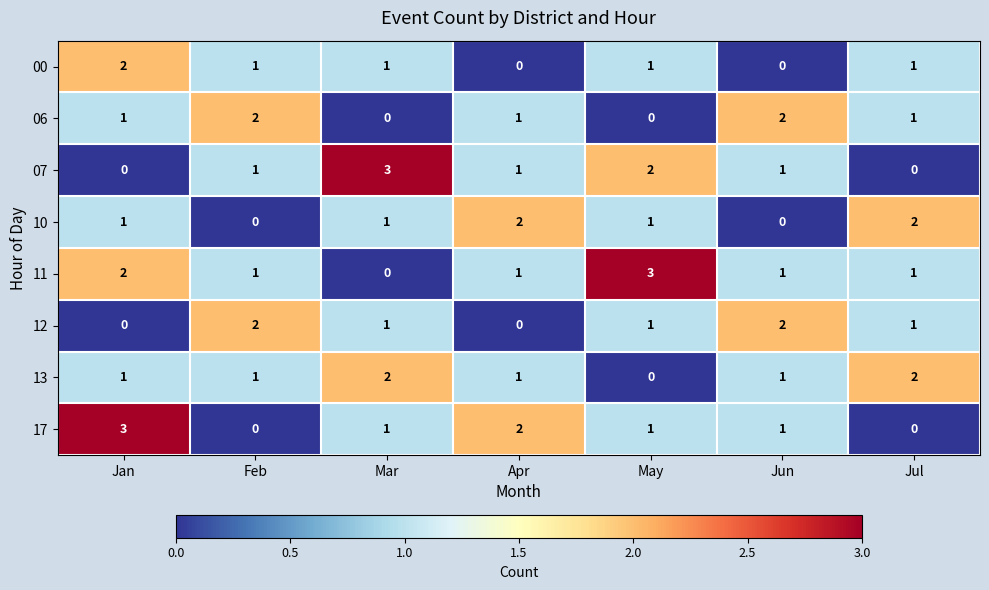

Which series has the largest total across all categories?

11